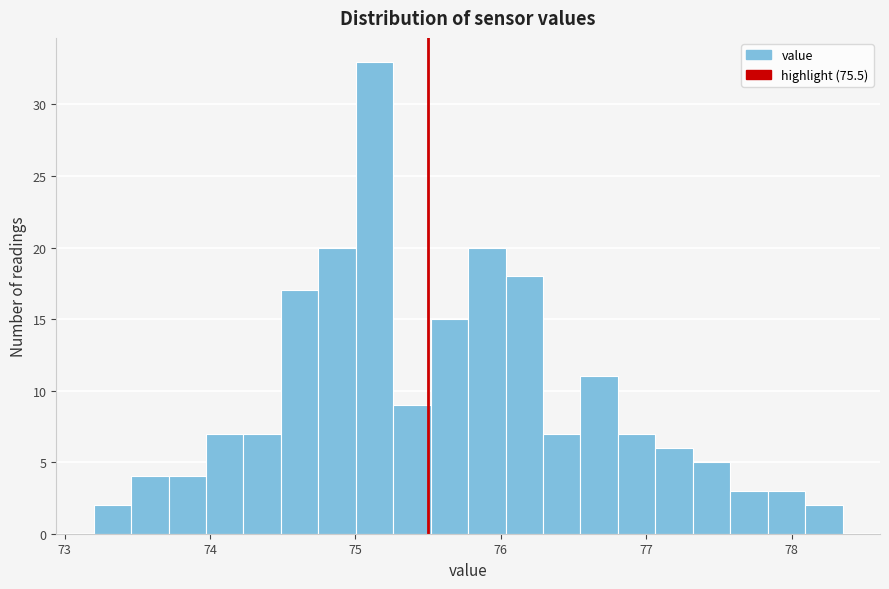

Around what value on the x-axis is the tallest bar? Give the approximate position of its centre, as read against the axis.

75.1